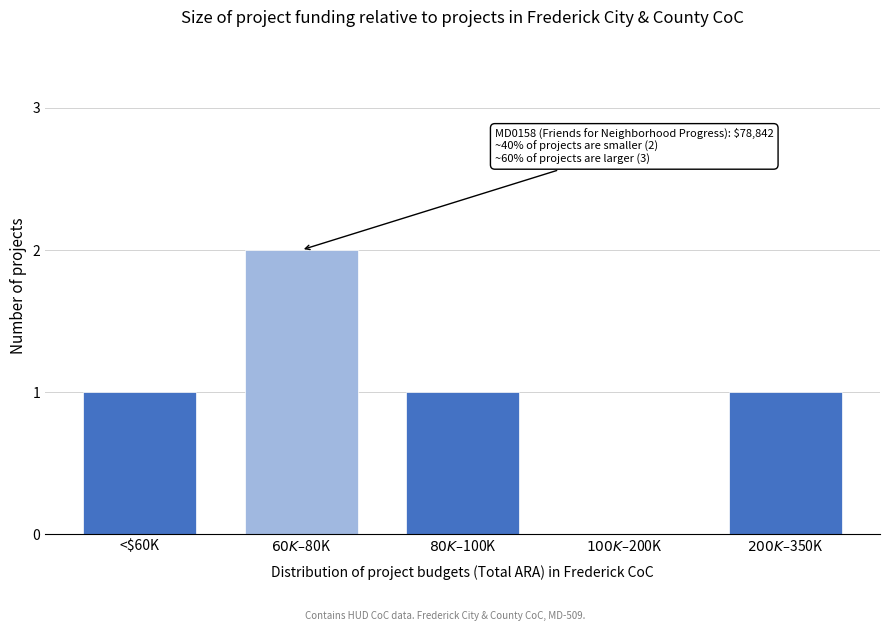

What is the sum of all values?

5